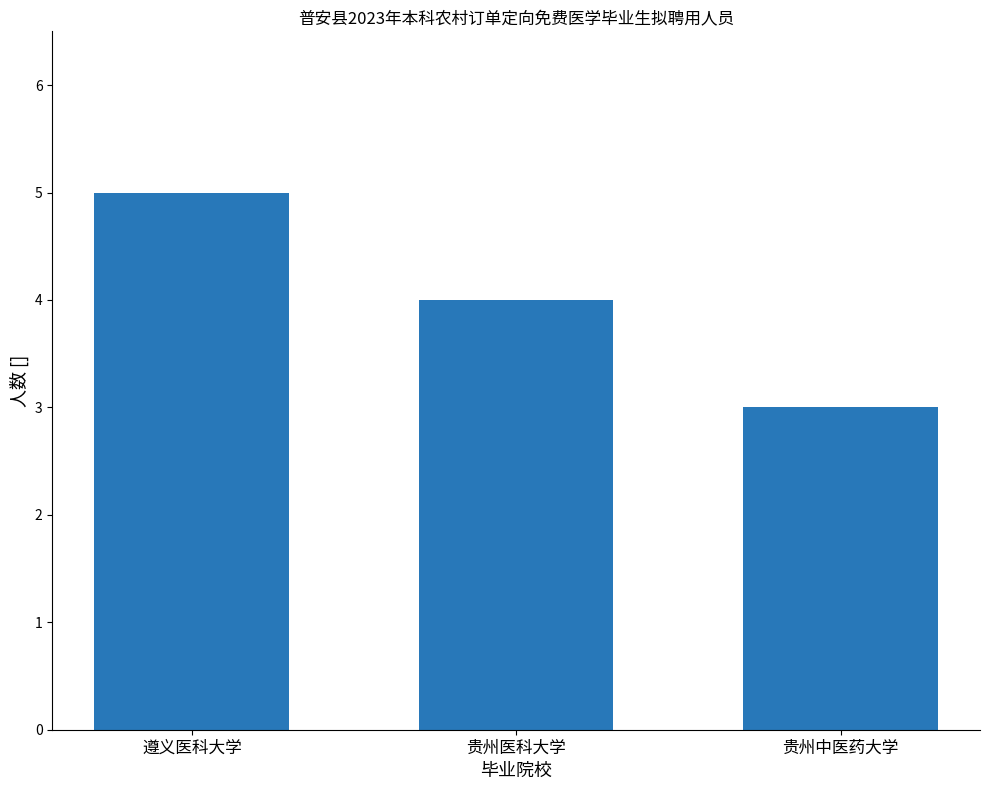

Reading right to left, what are all the values shown in this chart?

3	4	5